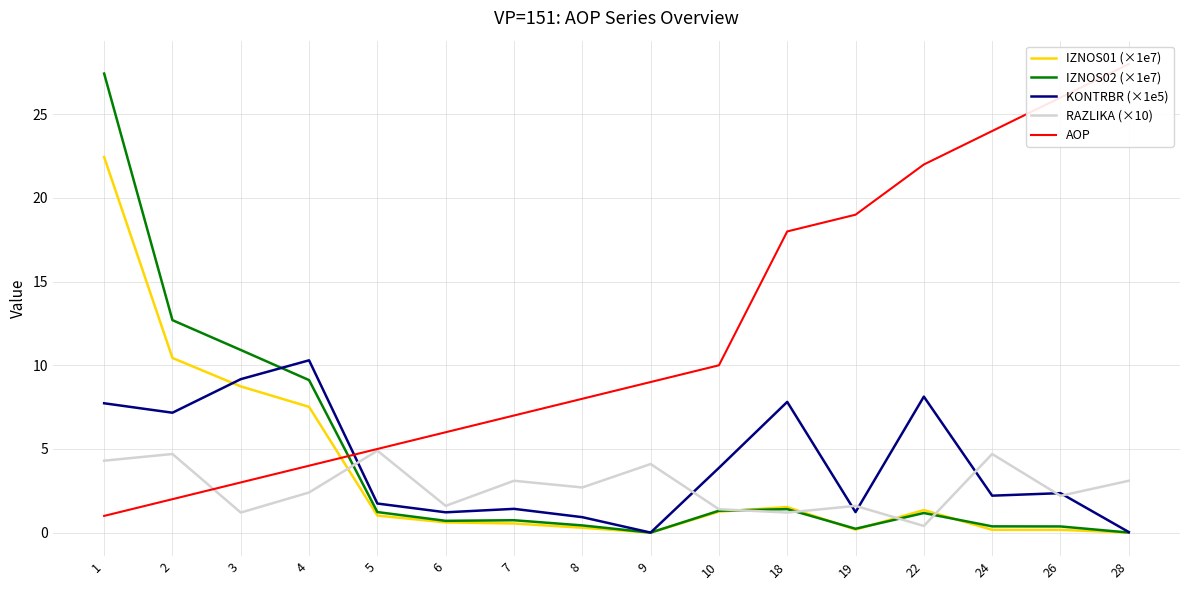

At which label does IZNOS02 (×1e7) first exceed 1?

1